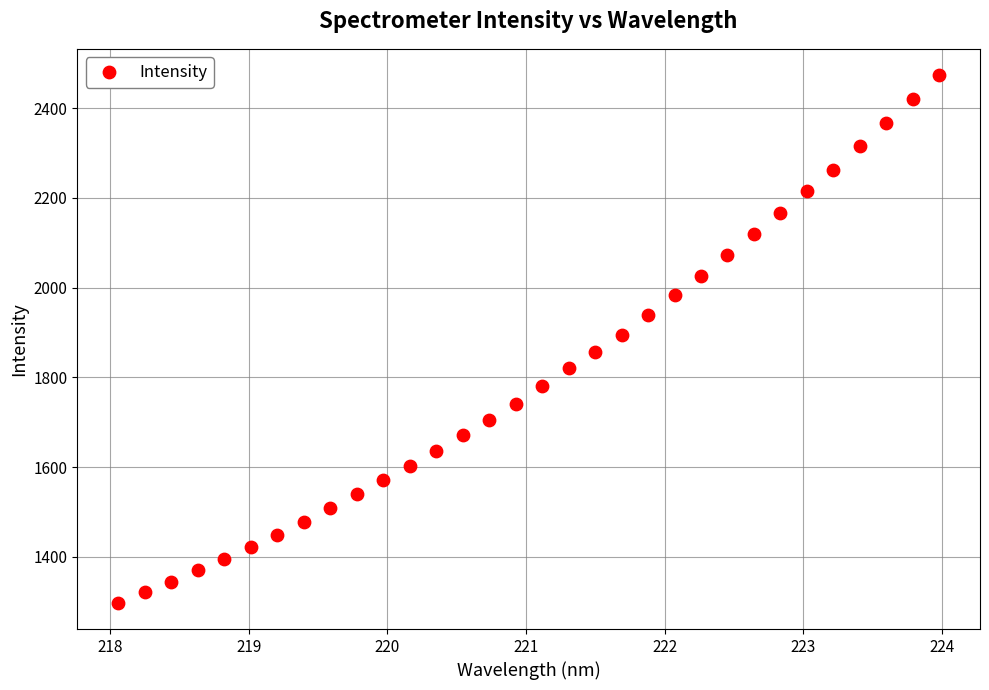

What is the range of X values (max minus min)?

5.9